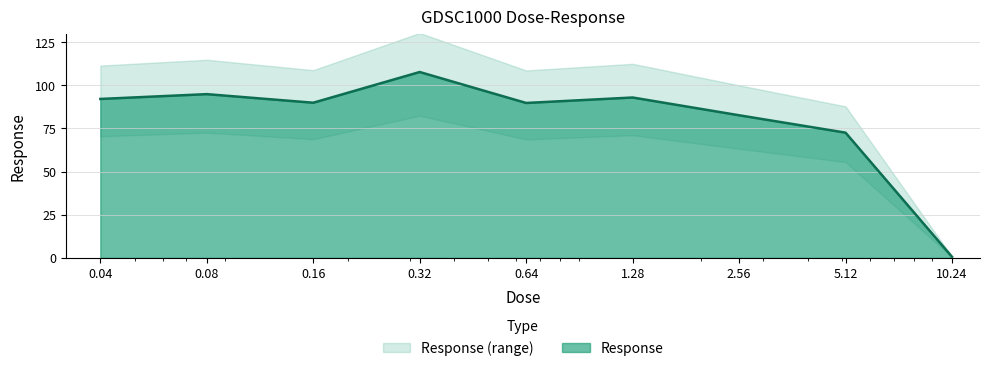

Reading left to right, extract all data points from this chart.

0.04=92.1	0.08=94.9	0.16=89.9	0.32=107.7	0.64=89.8	1.28=92.9	2.56=82.6	5.12=72.6	10.24=0.6